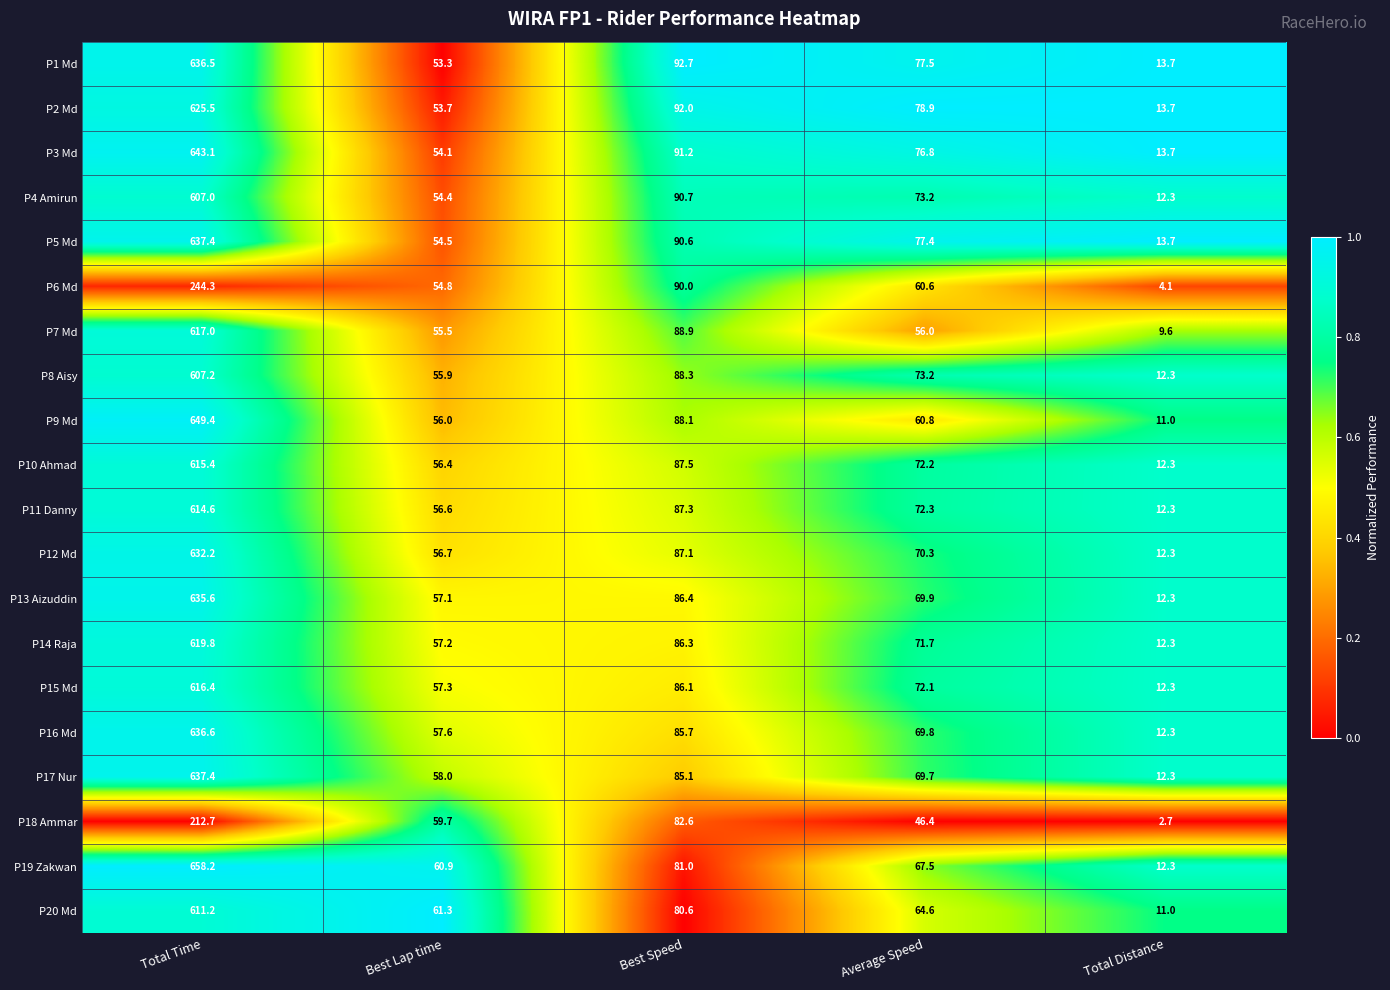

What is the spread (max minus min) of values at Best Lap time?

8.0